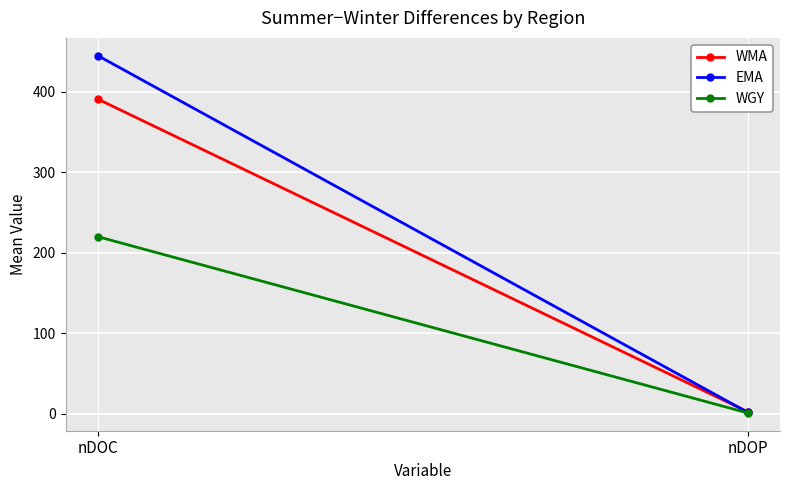

Rank the series at nDOC from highest to lowest value.

EMA, WMA, WGY